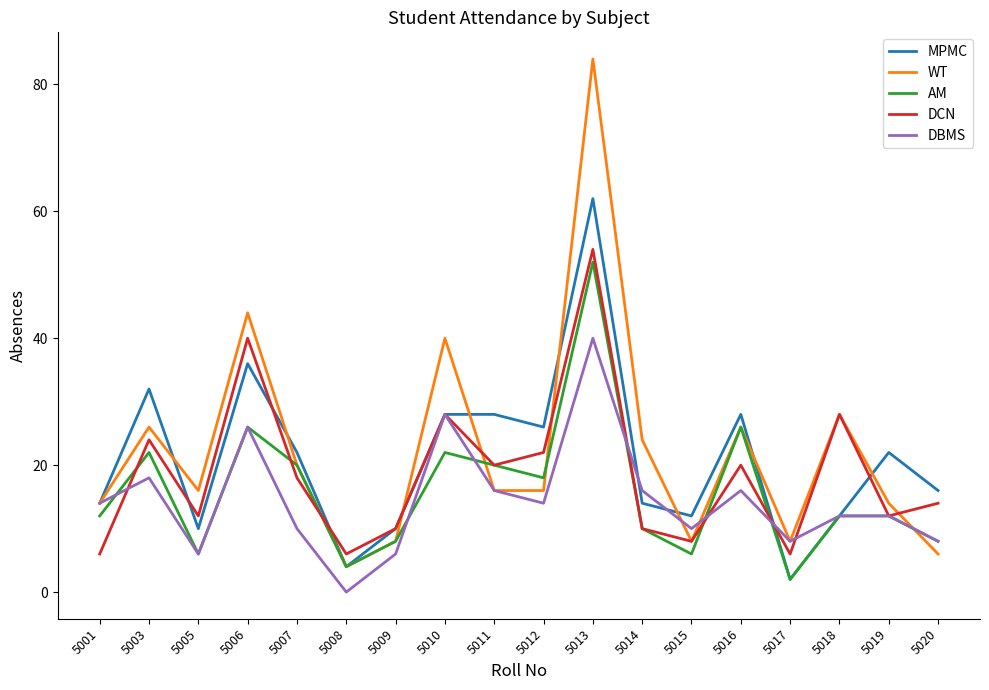

What are all the series names shown in the legend?

MPMC, WT, AM, DCN, DBMS